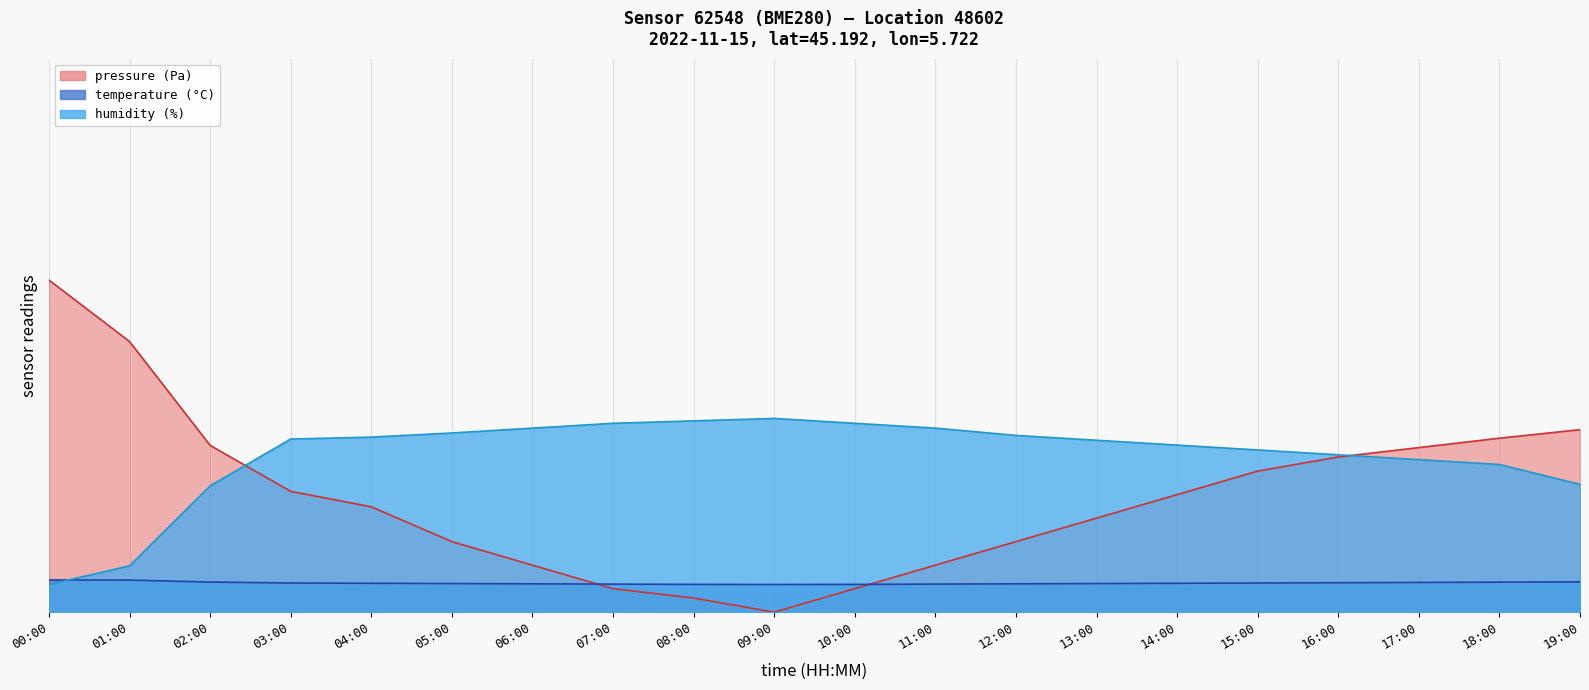

At 04:00, list the series in order from largest to smallest.

humidity, pressure, temperature